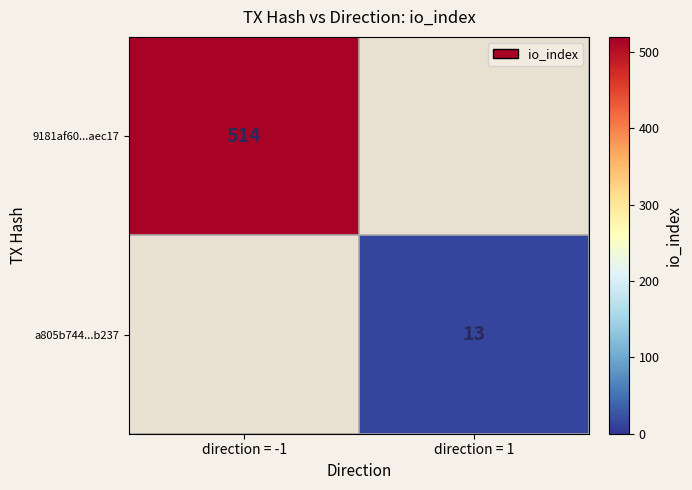

The value of 9181af60...aec17 at direction = -1 is 121. True or false?

False